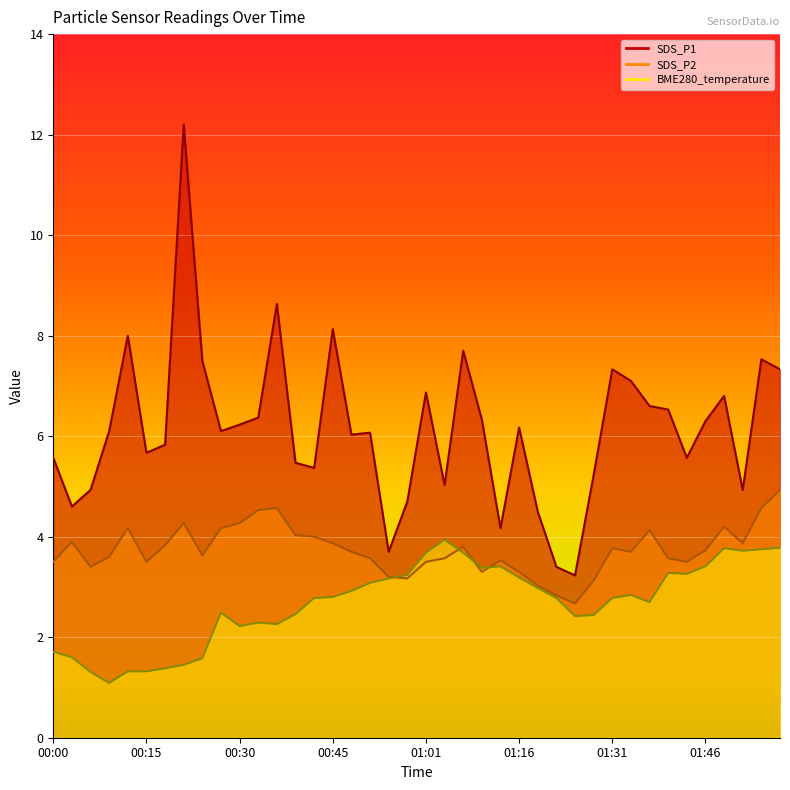

What is the sum of the SDS_P2 values at 01:46 and 00:30?

8.0